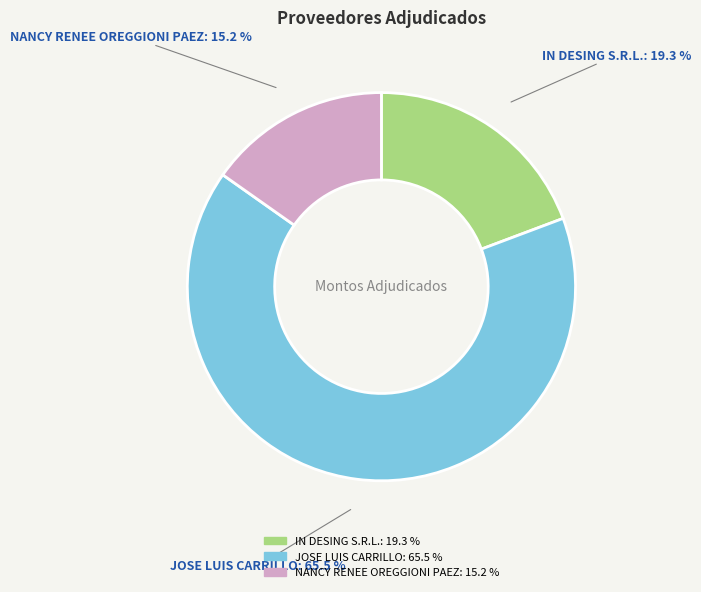

Between IN DESING S.R.L. and JOSE LUIS CARRILLO, which is larger?

JOSE LUIS CARRILLO